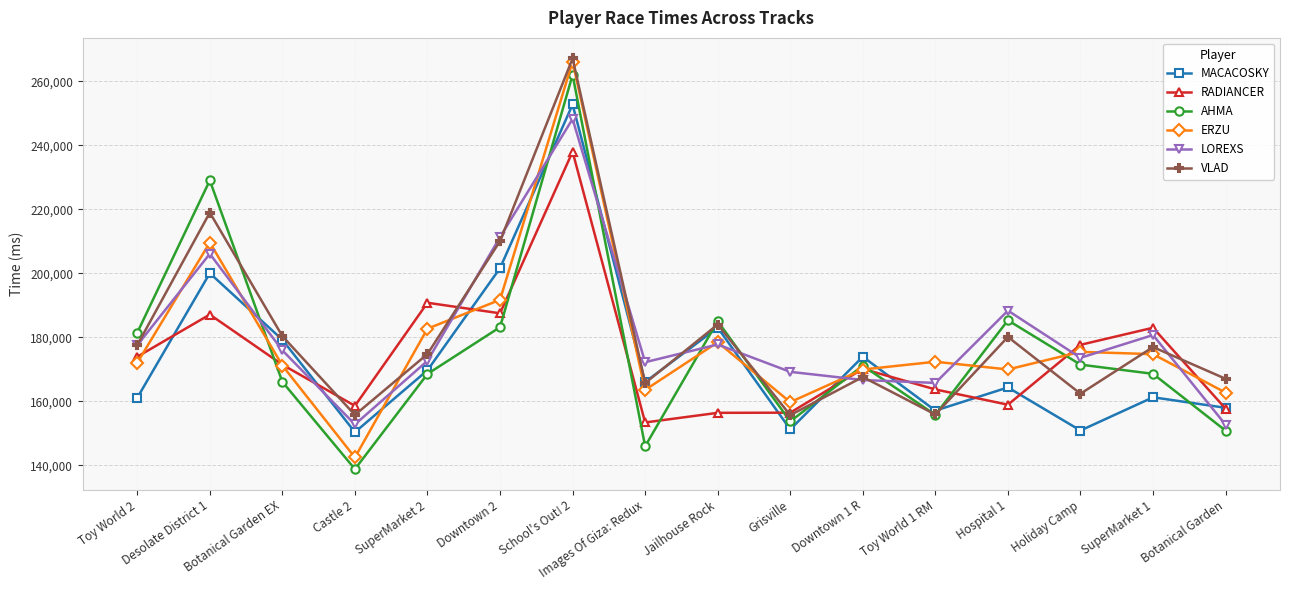

Where is RADIANCER nearest to the value 195702?

SuperMarket 2